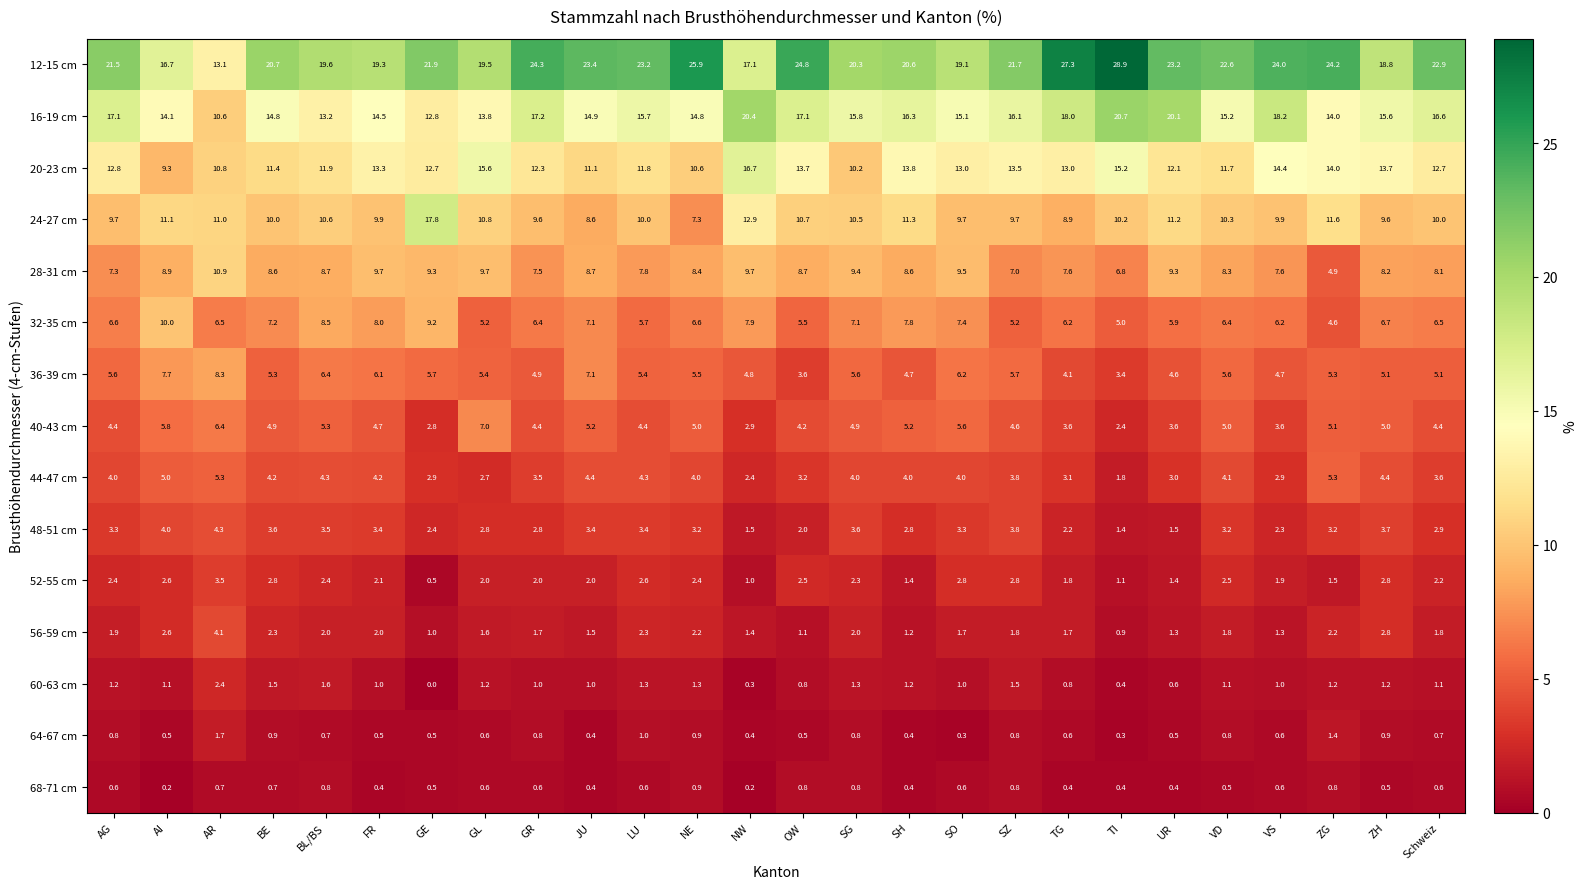

What is the sum of the 56-59 cm values at OW and BE?

3.4